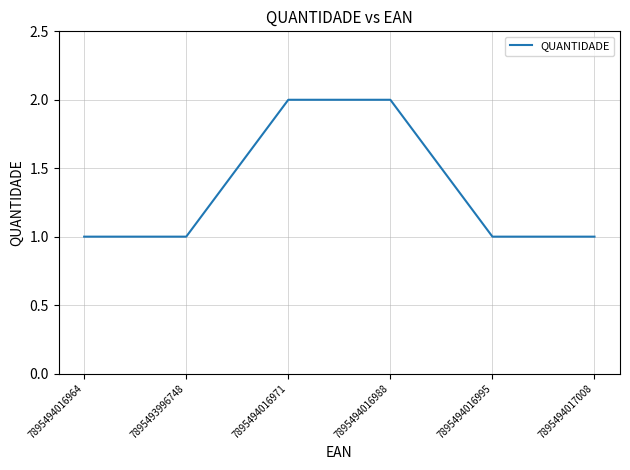

True or false: the data has more than 2 interior local peaks.

False